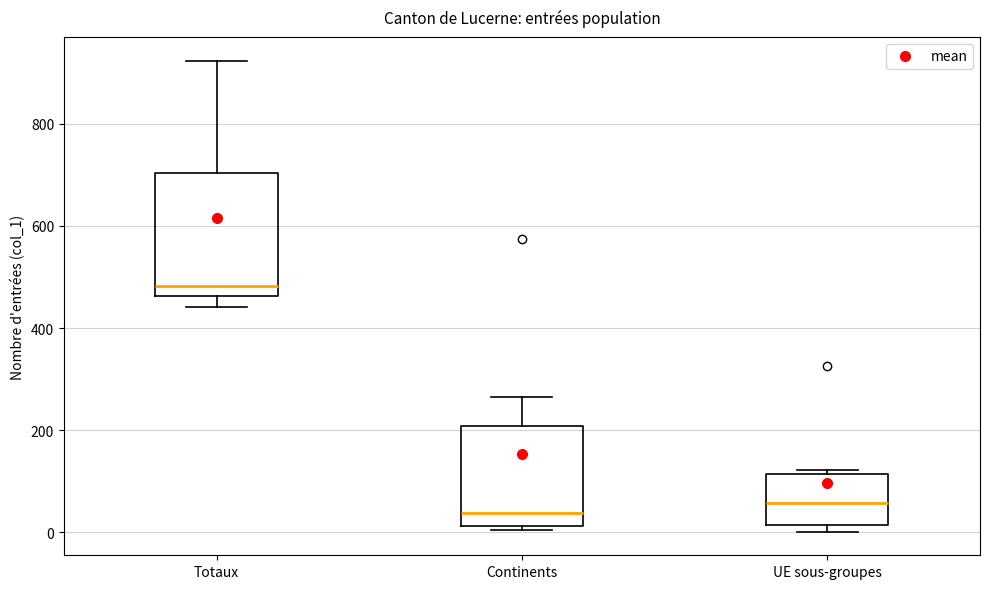

Which box is the tallest, from its lower edge to its upper edge?

Totaux